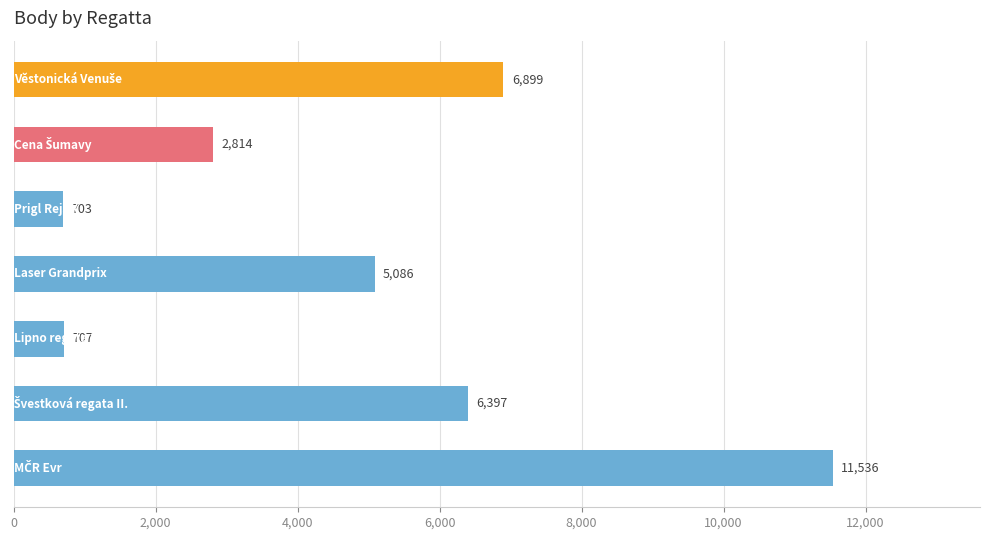

Reading top to bottom, list all the values displayed in this chart.

6899	2814	703	5086	707	6397	11536